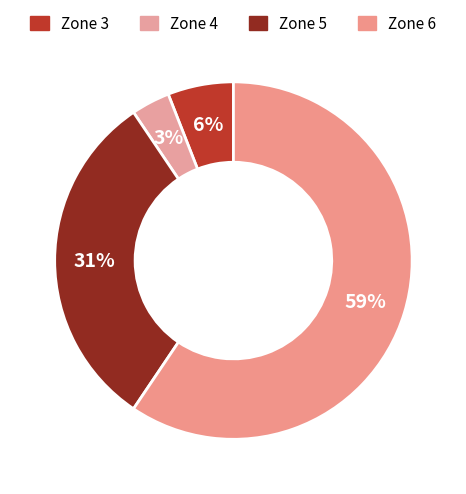

Approximately how many times larger is the value at Zone 3 compared to Zone 6?

0.1